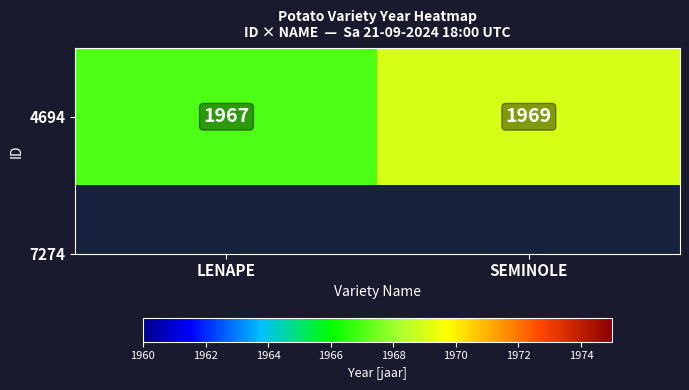

How many values are between 1967 and 1969?

2